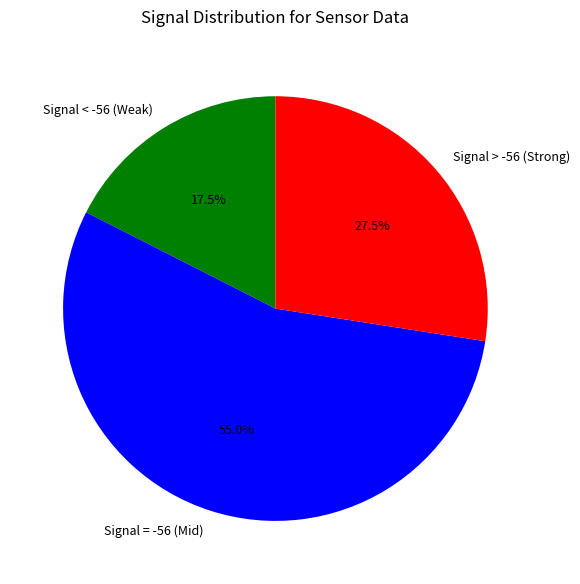

Which has a higher value, Signal > -56 (Strong) or Signal = -56 (Mid)?

Signal = -56 (Mid)